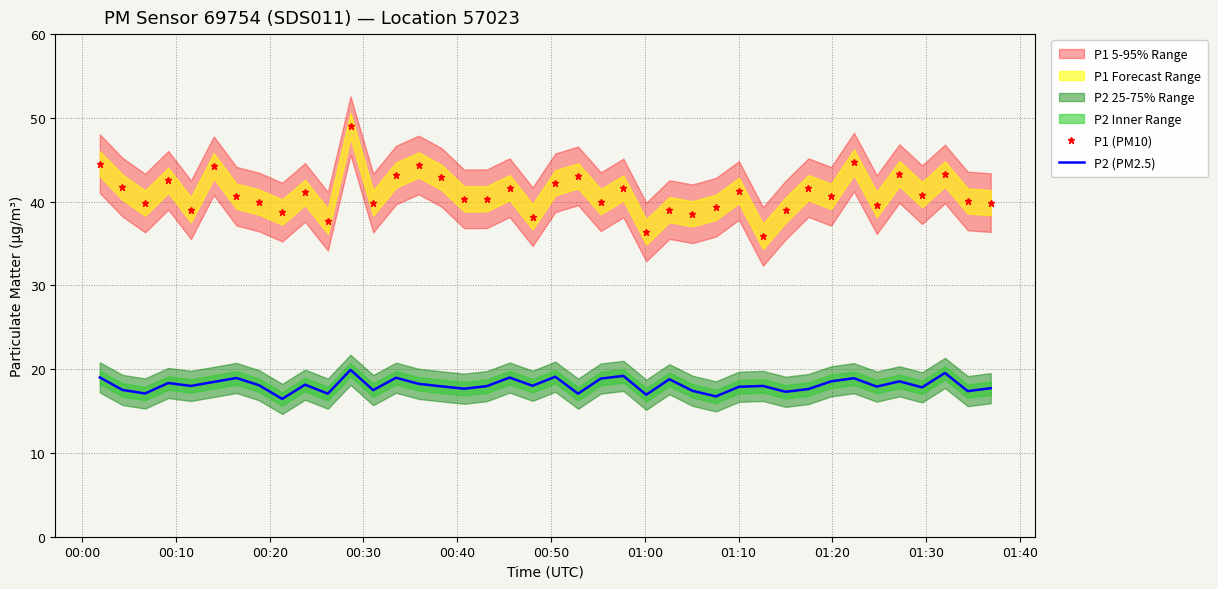

How many interior local peaks does the P1 (PM10) series have?

14